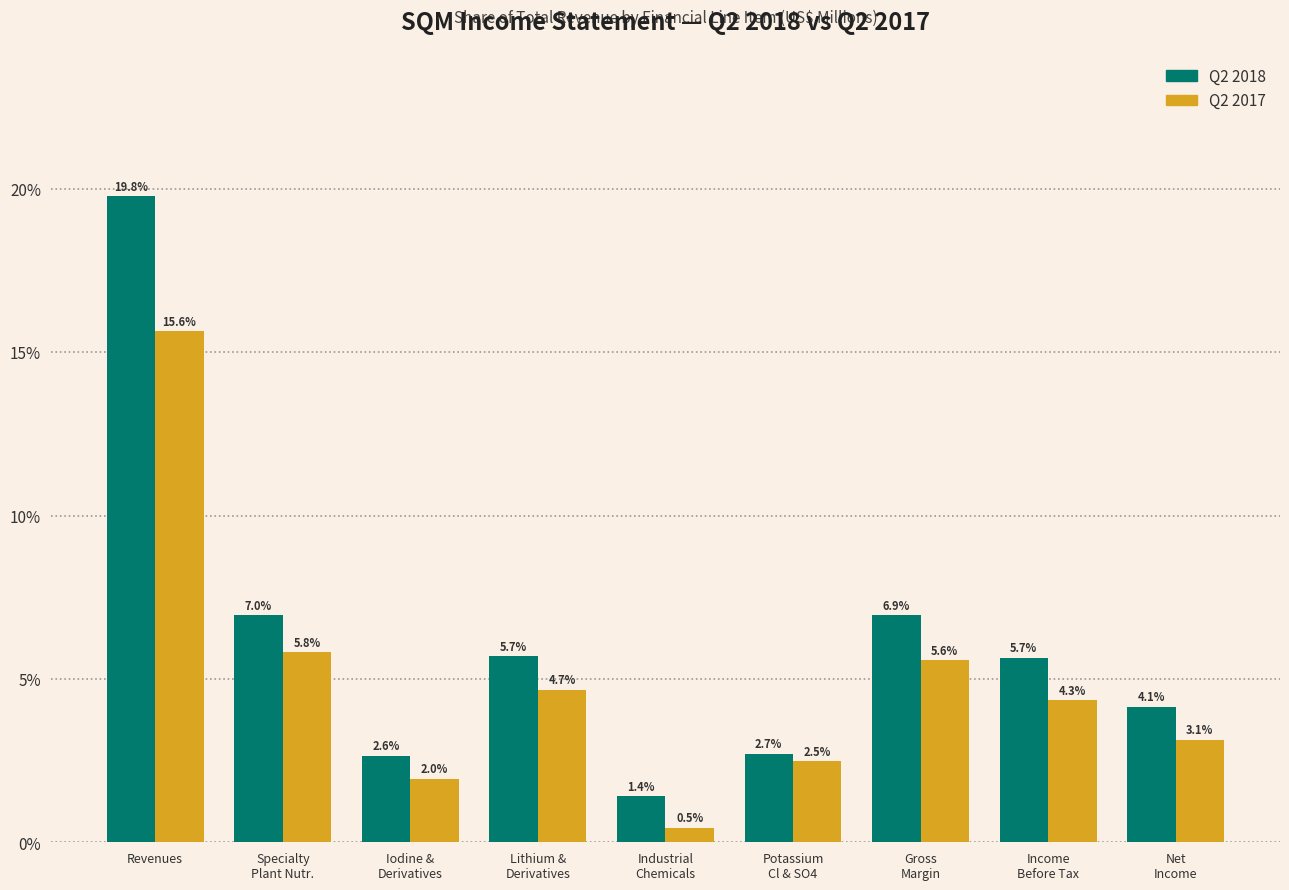

Reading left to right, extract all data points from this chart.

Q2 2018: 19.8	7.0	2.6	5.7	1.4	2.7	6.9	5.7	4.1
Q2 2017: 15.6	5.8	2.0	4.7	0.5	2.5	5.6	4.3	3.1